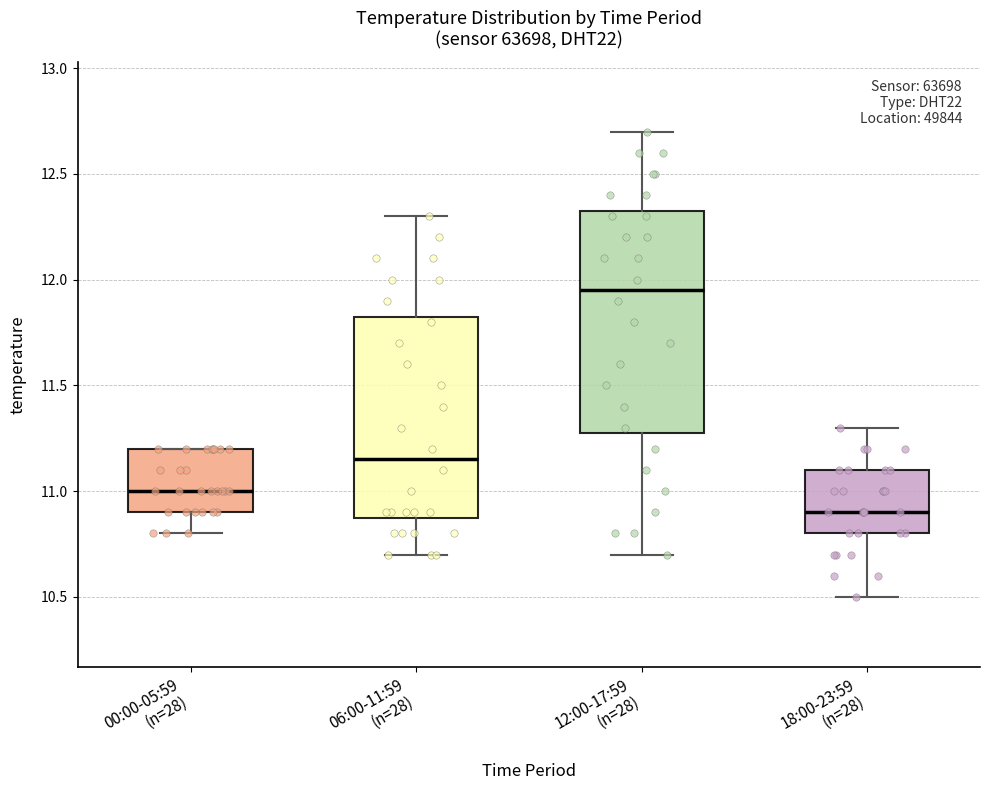

Reading left to right, transcribe this box plot: for each box, give where its median line is, the range the box spans, and where its two whiskers end, as read against the y-axis. The values are not printed on the chart, so give them approximately, as read against the axis.

00:00-05:59 (n=28): median 11.00, box 10.90 to 11.20, whiskers 10.80 to 11.20
06:00-11:59 (n=28): median 11.15, box 10.90 to 11.85, whiskers 10.70 to 12.30
12:00-17:59 (n=28): median 11.95, box 11.30 to 12.35, whiskers 10.70 to 12.70
18:00-23:59 (n=28): median 10.90, box 10.80 to 11.10, whiskers 10.50 to 11.30